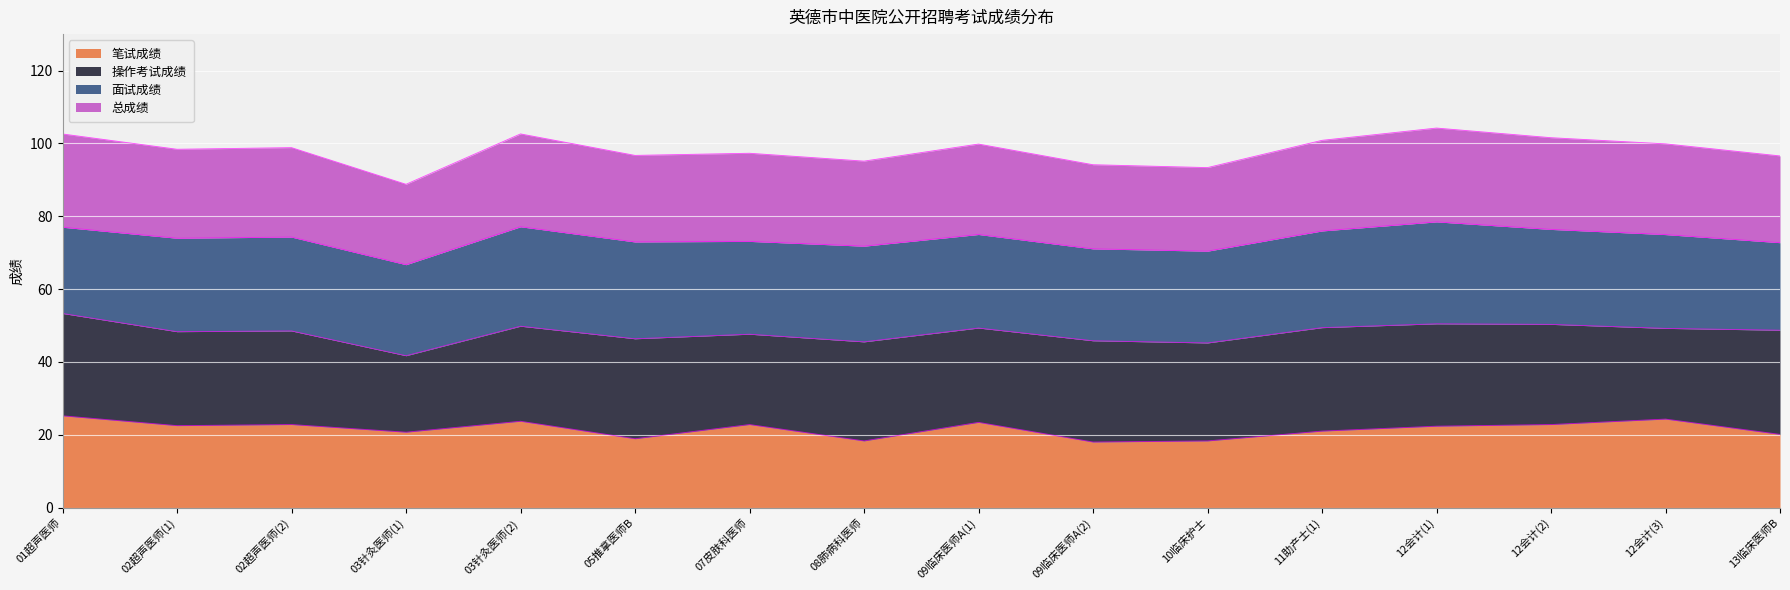

What is the total value across all series at 01超声医师?

102.6